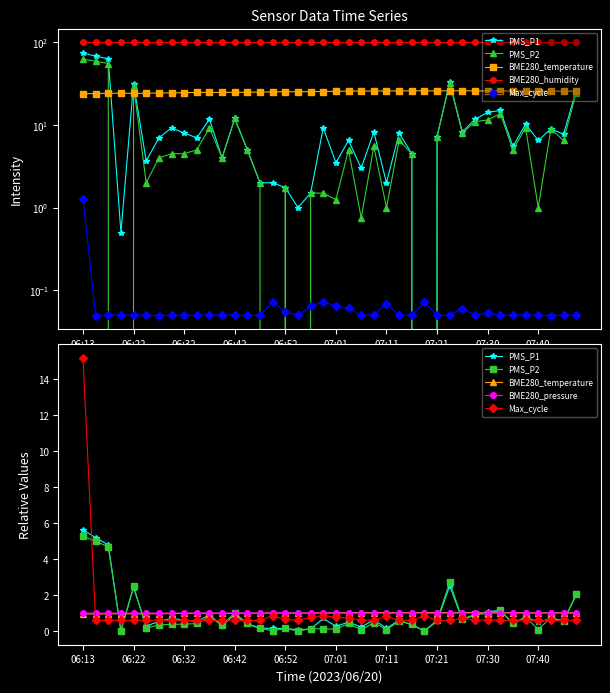

In BME280_temperature, how many points are higher than both neighbors (excluding endpoints)?

7